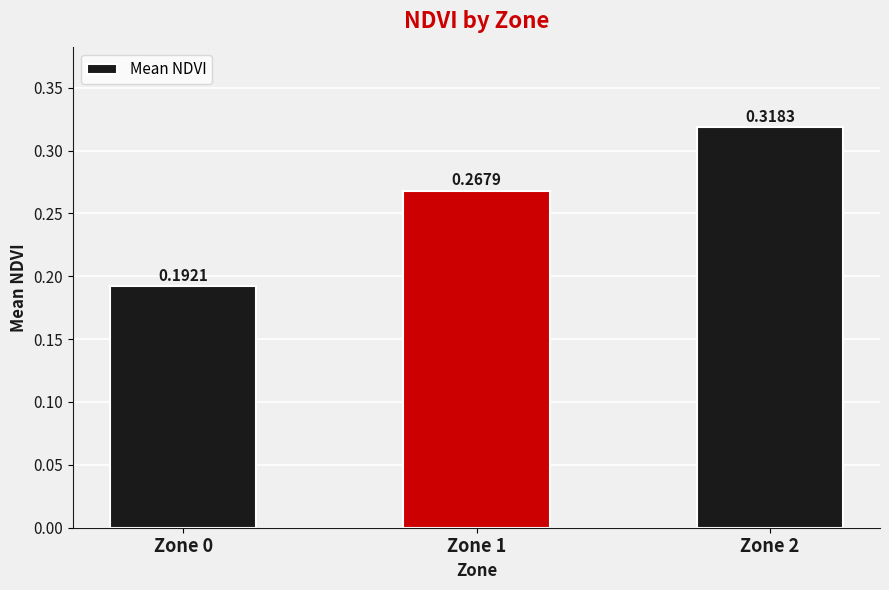

The value at Zone 0 is 0.3. True or false?

False